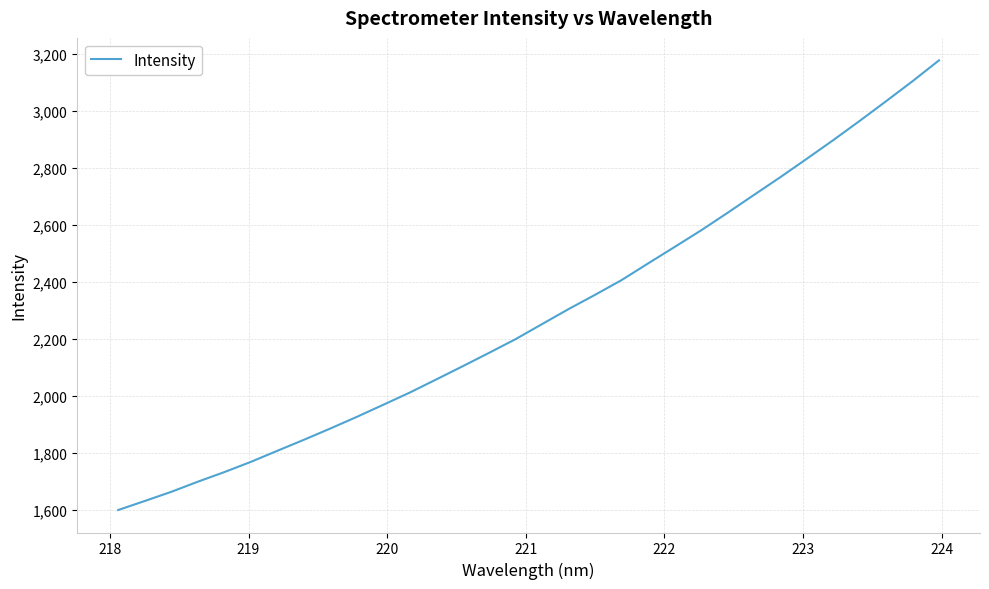

What is the greatest value displayed?

3177.6